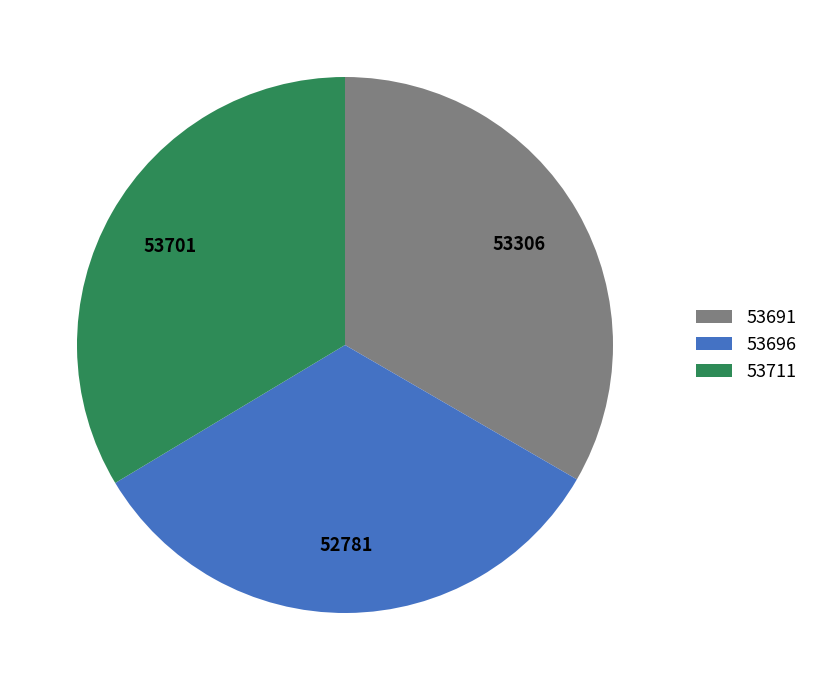

Is 53696 the majority of the pie?

No